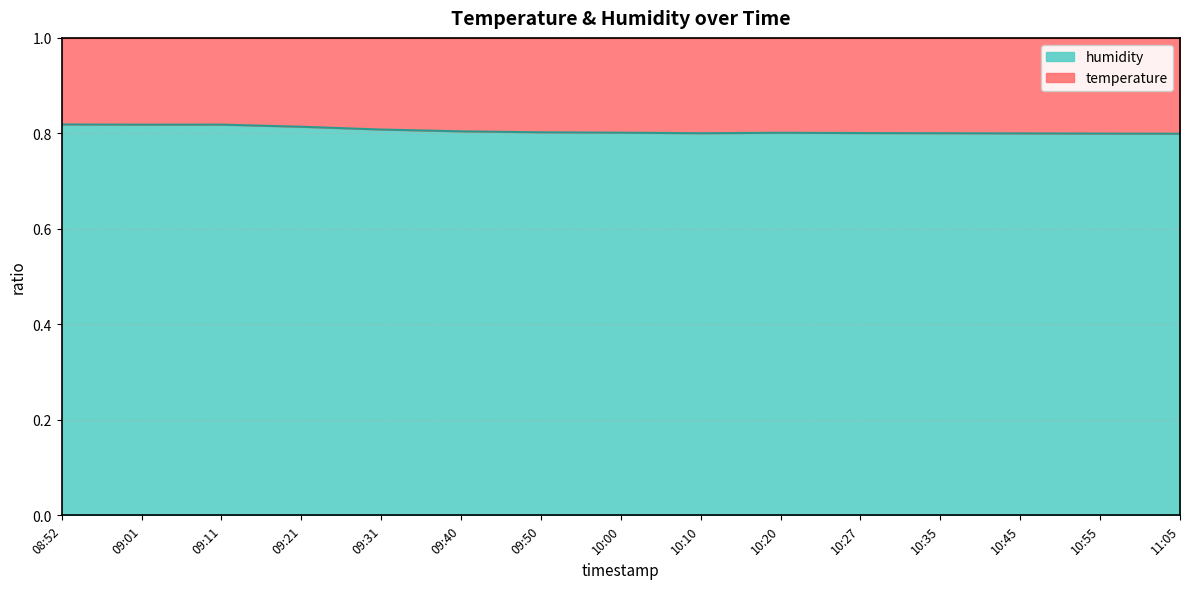

Rank the categories by value from lowest to highest.

11:05, 10:55, 10:45, 10:35, 10:10, 10:27, 10:20, 10:00, 09:50, 09:40, 09:31, 09:21, 09:01, 09:11, 08:52